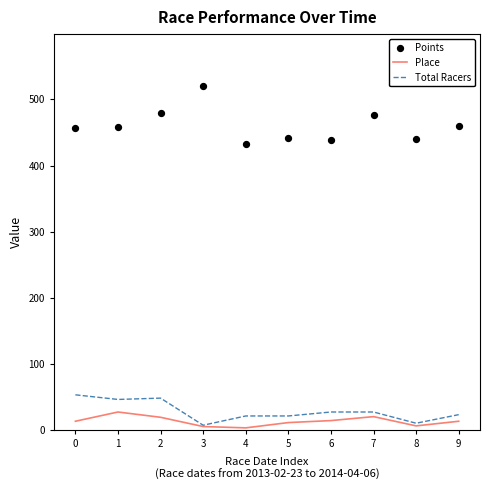

Which series reaches the maximum Y coordinate?

Points